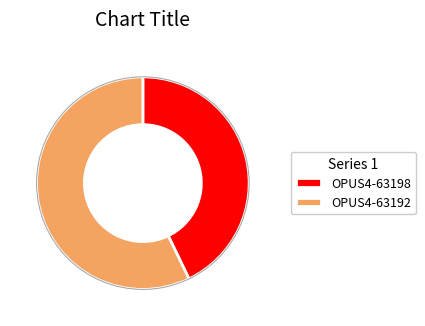

Count the number of slices in the pie.

2